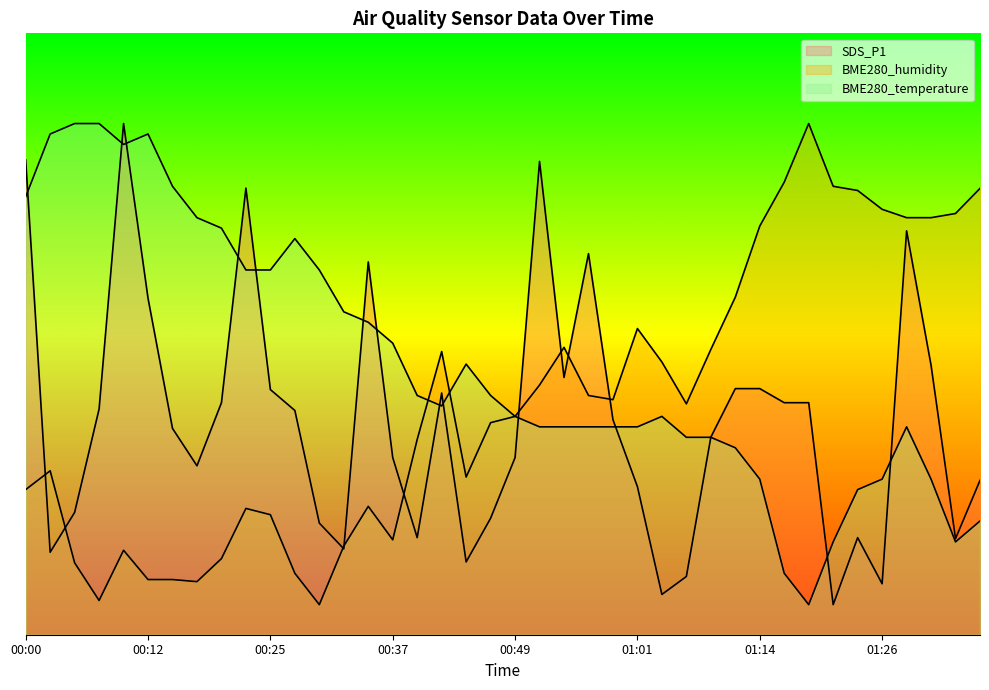

Which series has the largest total across all categories?

BME280_temperature